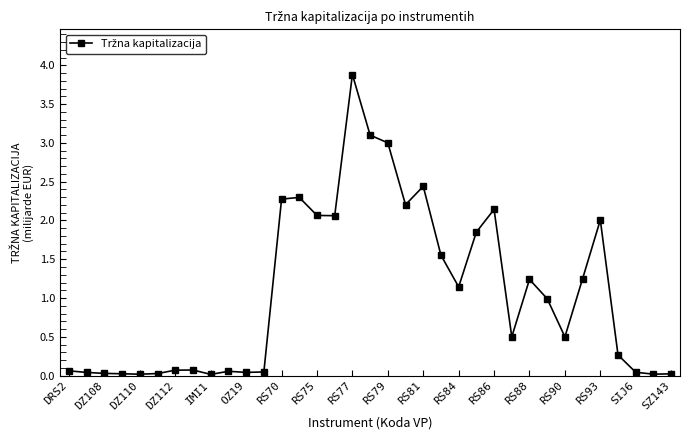

True or false: the data has more than 0 interior local peaks.

True